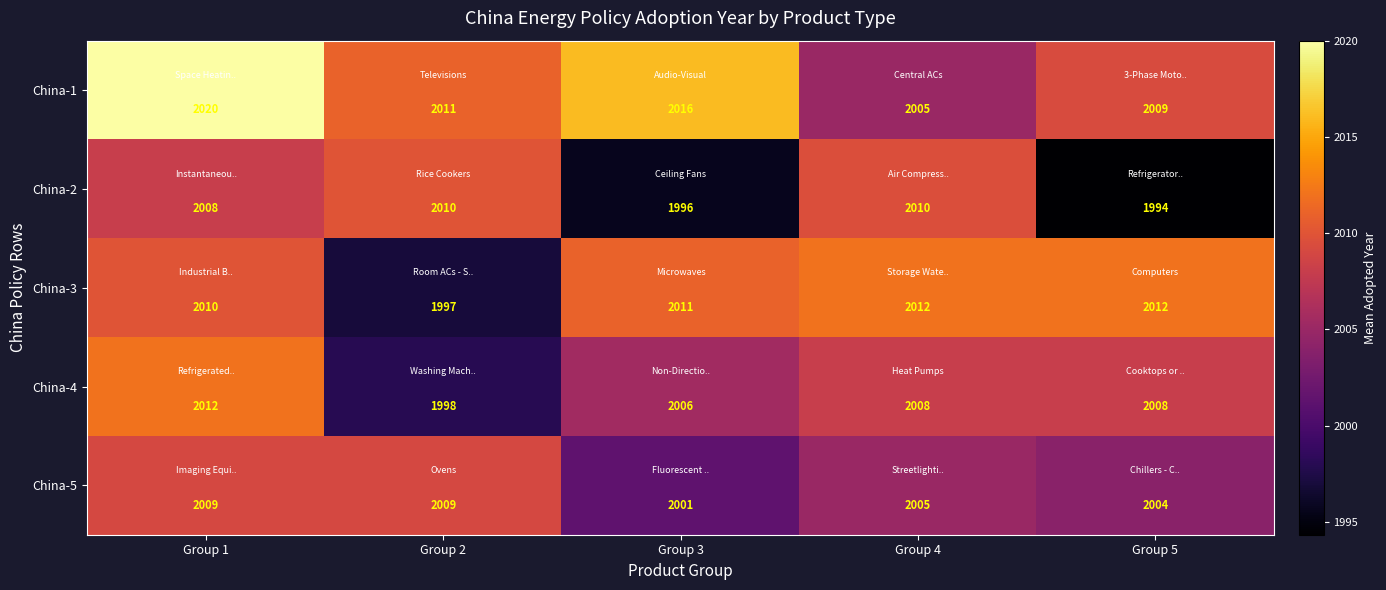

At which category is the sum across all series the highest?

Group 1